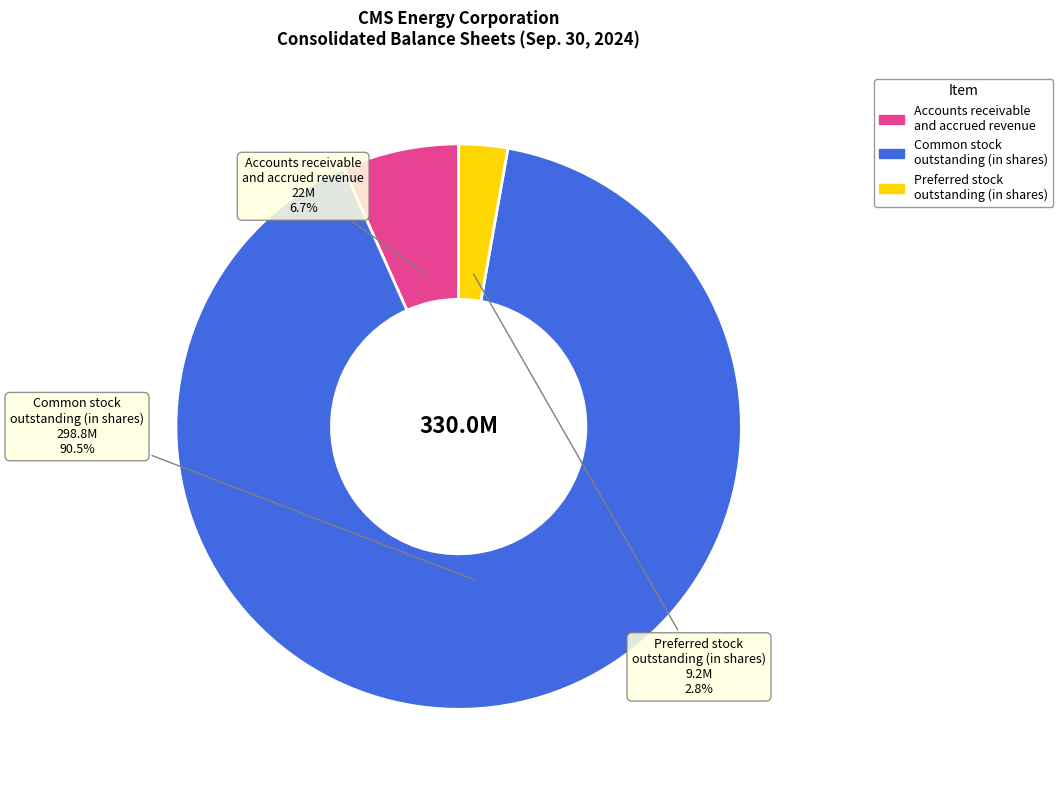

Is there any slice that represents more than half of the pie?

Yes